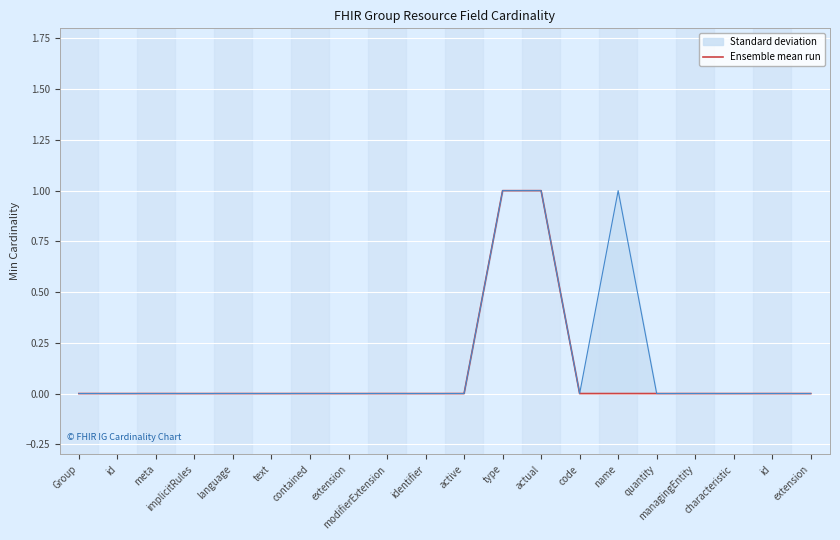

Between extension and text, which is larger?

extension